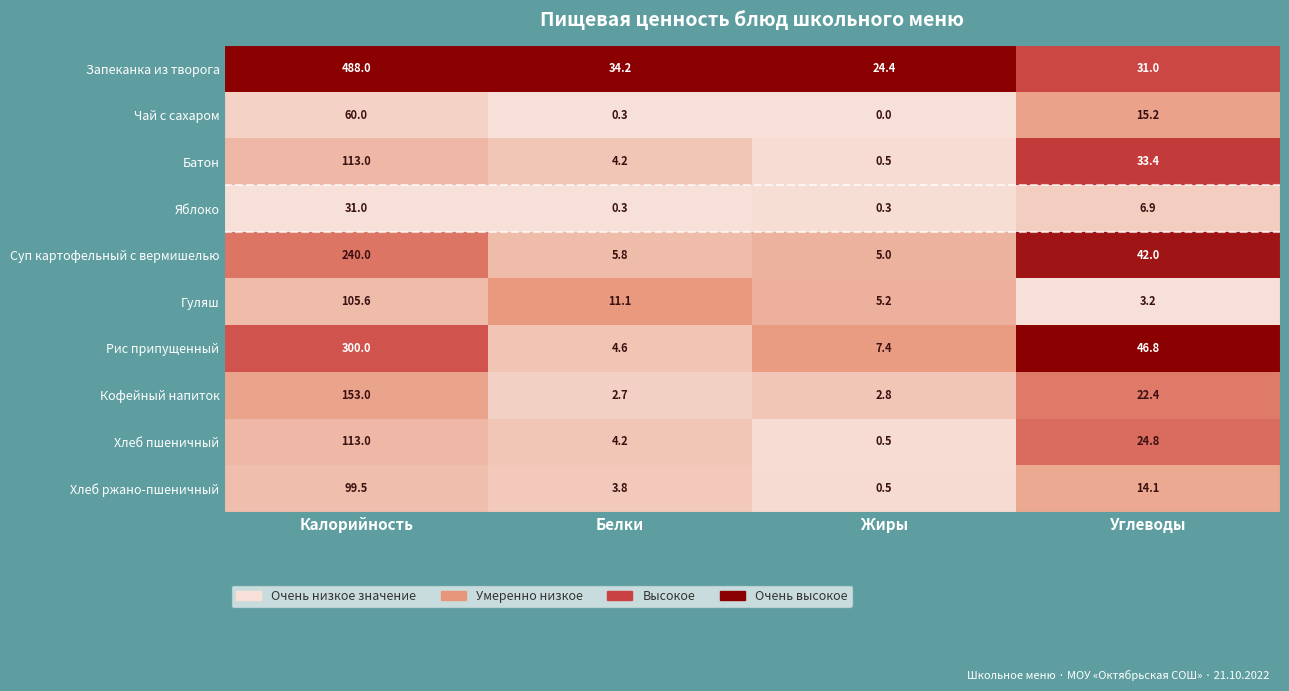

What is the total value across all series at Углеводы?

239.8